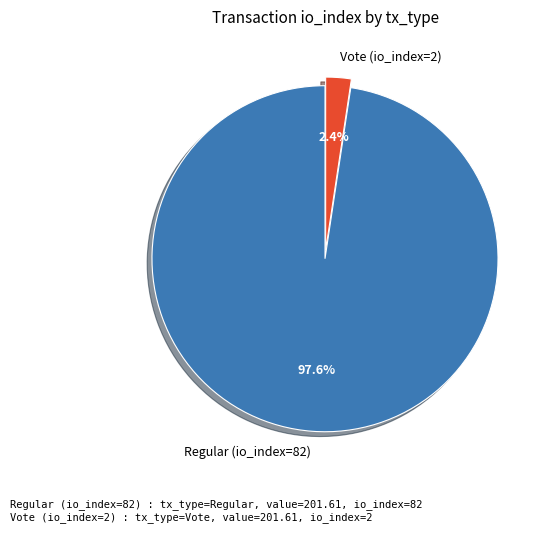

What is the largest slice in the pie chart?

Regular (io_index=82)